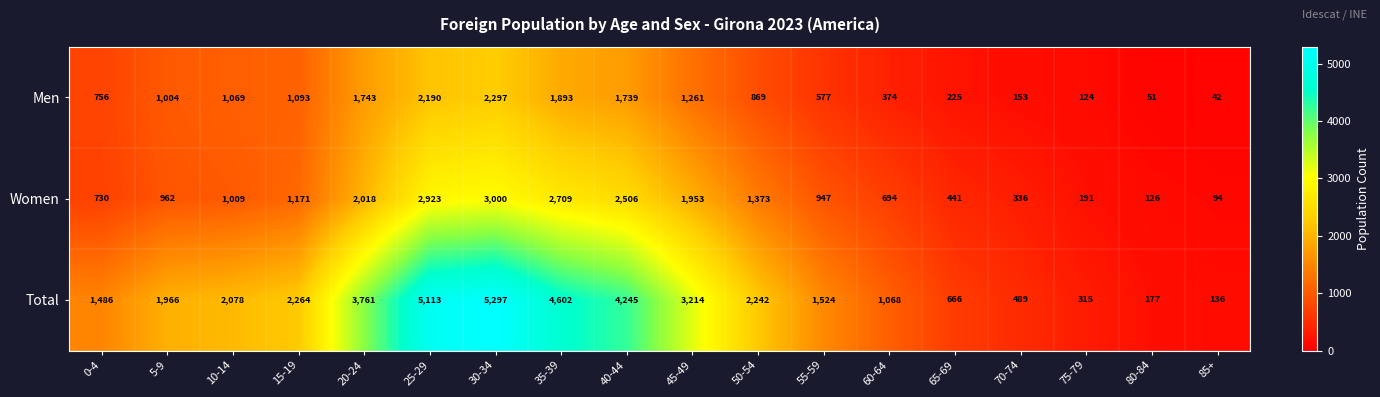

What value does the Total series have at 75-79?

315